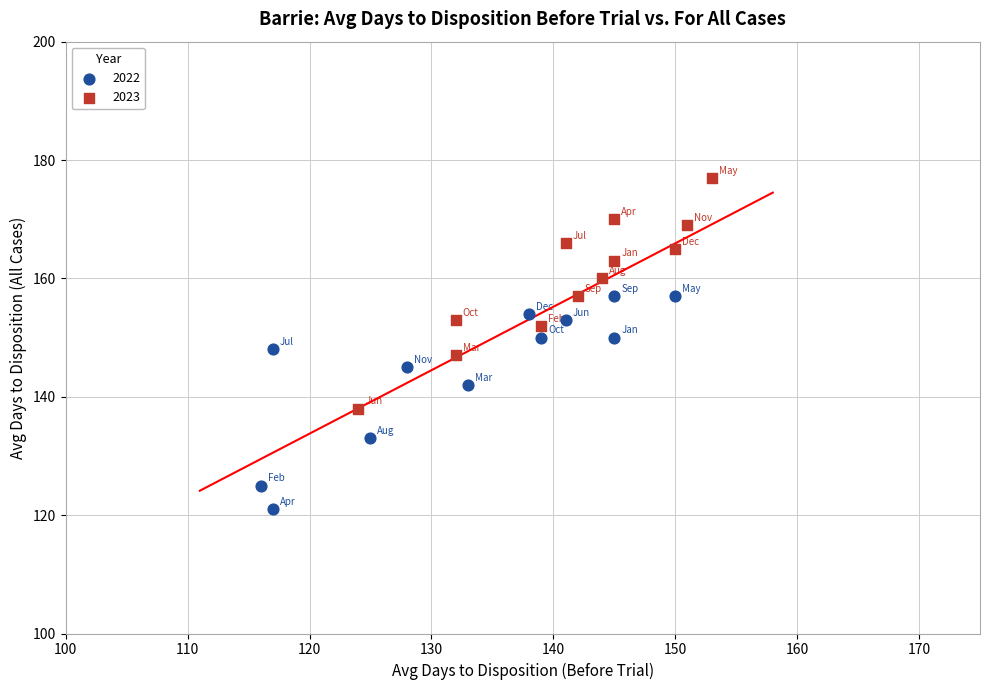

Which series reaches the minimum Y coordinate?

2022